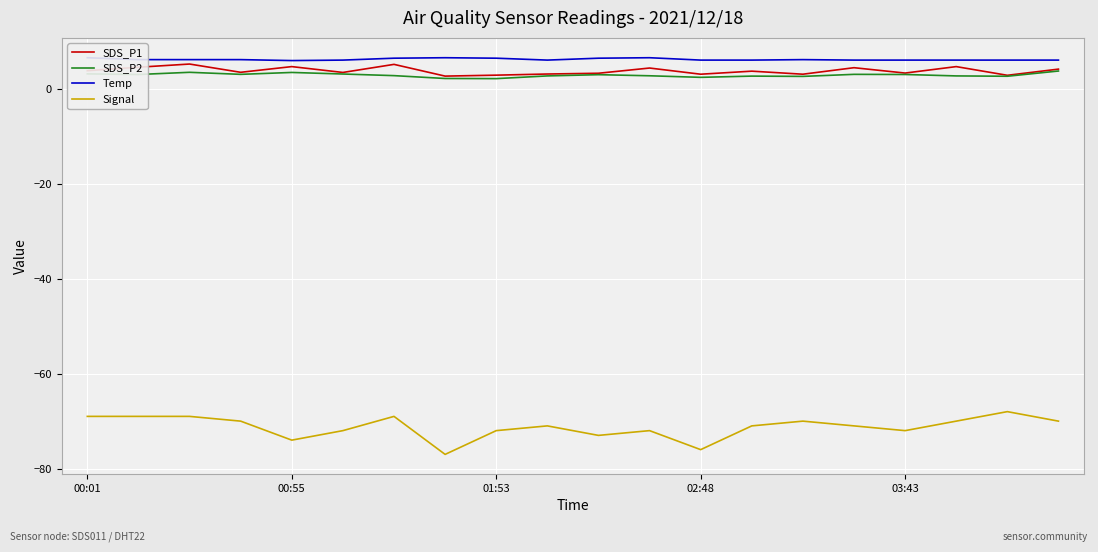

True or false: SDS_P1 and SDS_P2 intersect in this chart.

False